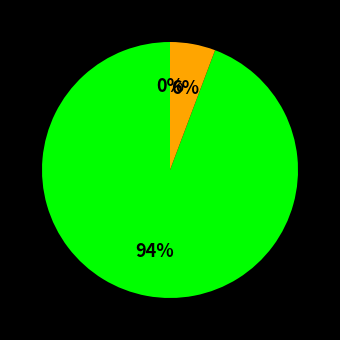

Is there a majority slice in this chart?

Yes